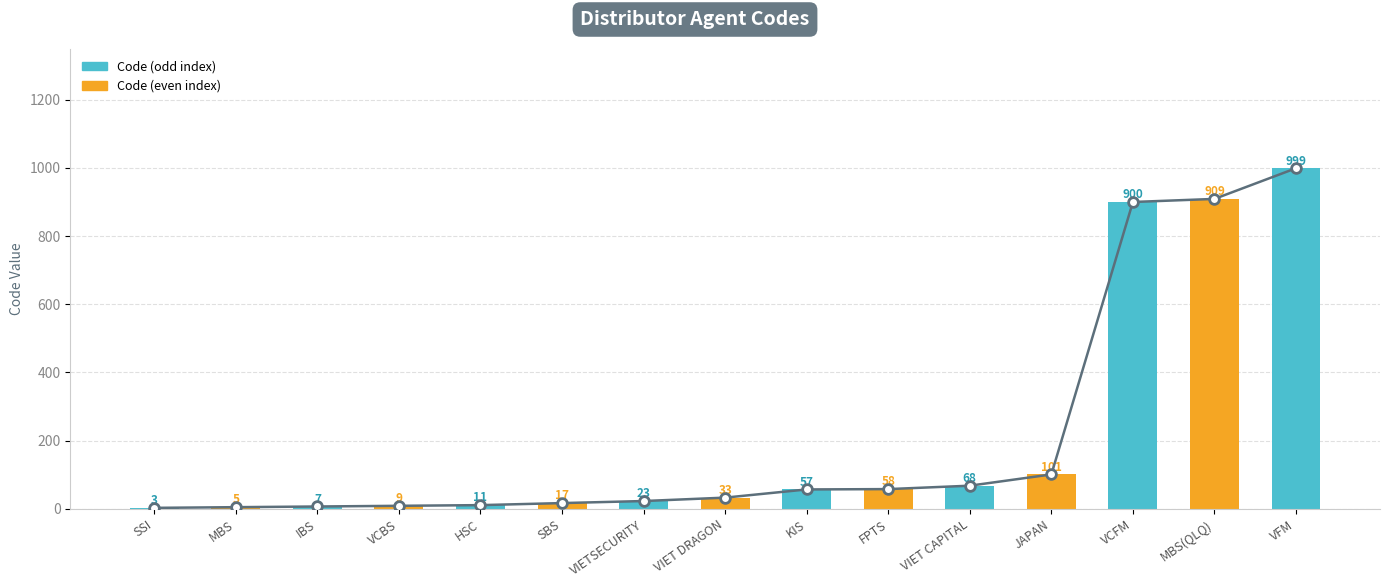

Reading left to right, what are all the values shown in this chart?

Trend: SSI=3	MBS=5	IBS=7	VCBS=9	HSC=11	SBS=17	VIETSECURITY=23	VIET DRAGON=33	KIS=57	FPTS=58	VIET CAPITAL=68	JAPAN=101	VCFM=900	MBS(QLQ)=909	VFM=999
Code: SSI=3	MBS=5	IBS=7	VCBS=9	HSC=11	SBS=17	VIETSECURITY=23	VIET DRAGON=33	KIS=57	FPTS=58	VIET CAPITAL=68	JAPAN=101	VCFM=900	MBS(QLQ)=909	VFM=999